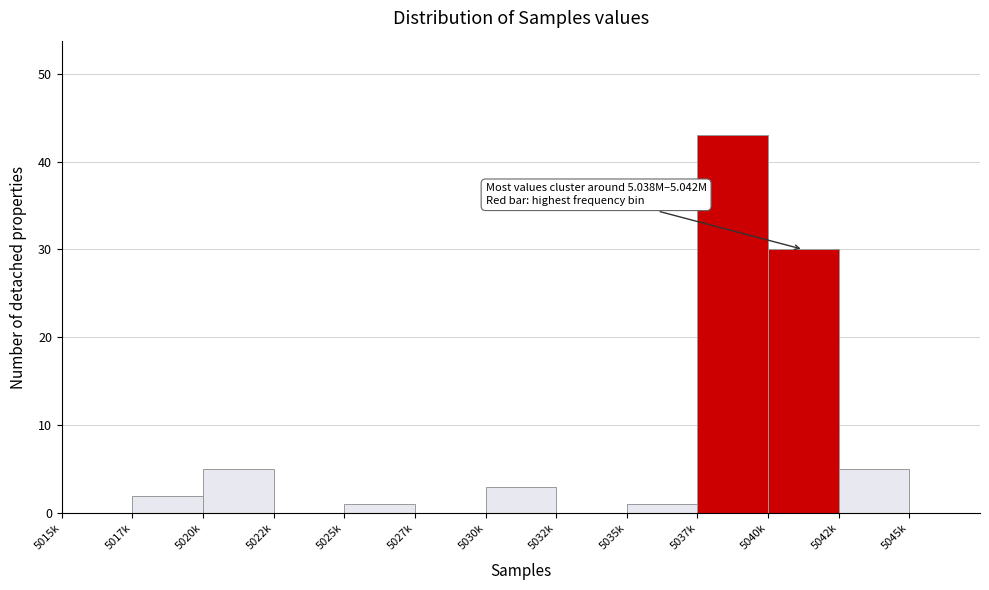

Reading left to right, list all the values displayed in this chart.

5015k=0	5017k=2	5020k=5	5022k=0	5025k=1	5027k=0	5030k=3	5032k=0	5035k=1	5037k=43	5040k=30	5042k=5	5045k=0